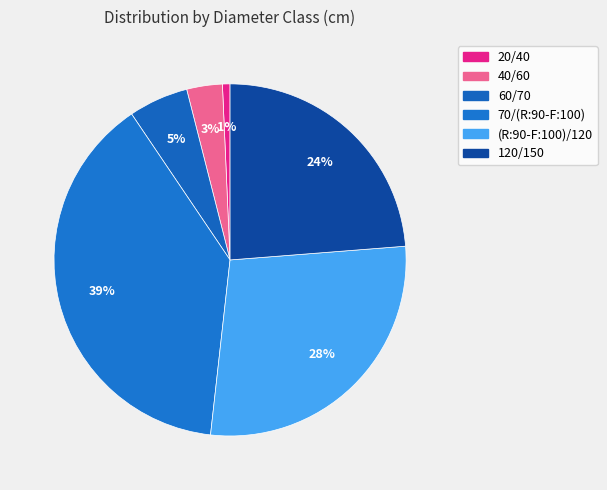

True or false: 20/40 accounts for 1% of the total.

True